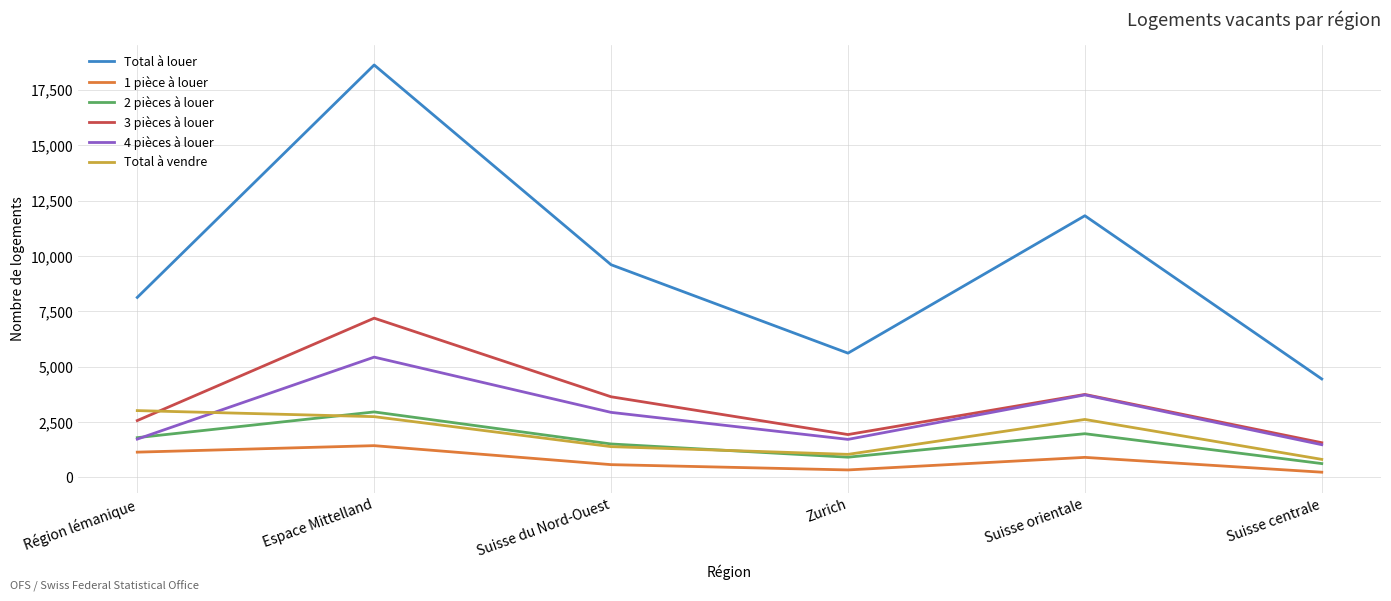

What are all the series names shown in the legend?

Total à louer, 1 pièce à louer, 2 pièces à louer, 3 pièces à louer, 4 pièces à louer, Total à vendre